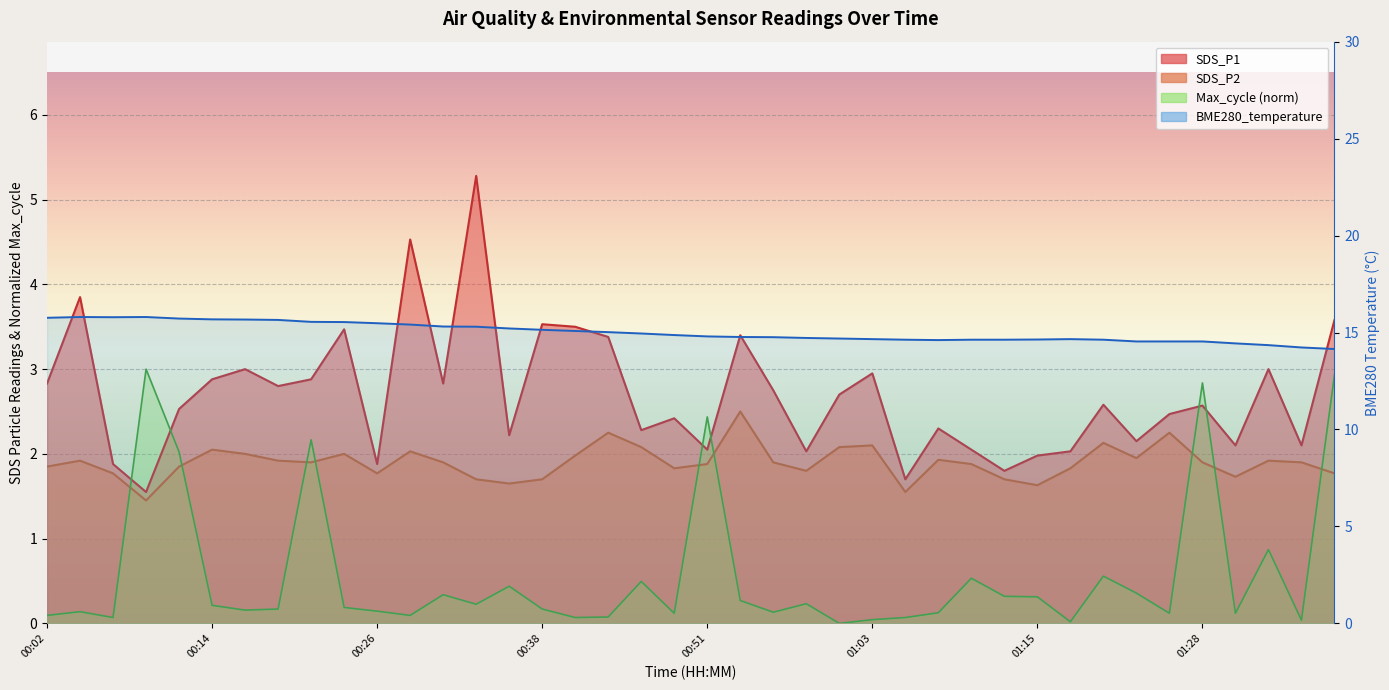

True or false: SDS_P1 and SDS_P2 cross at least once.

False